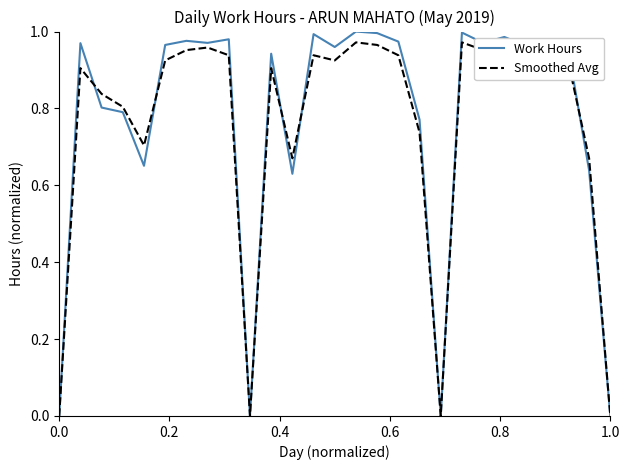

Which series has the largest range (max minus min)?

Work Hours